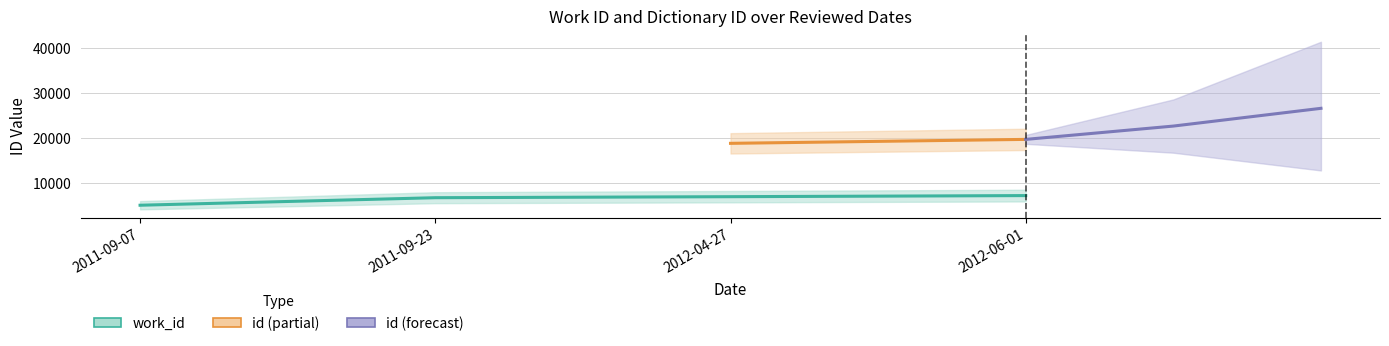

Does the chart have visible grid lines?

Yes